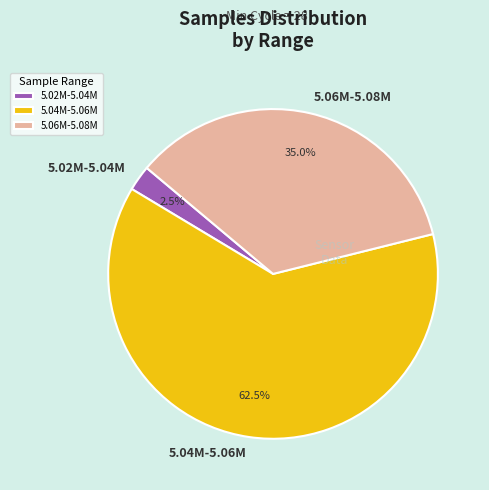

Which slice is the largest?

5.04M-5.06M